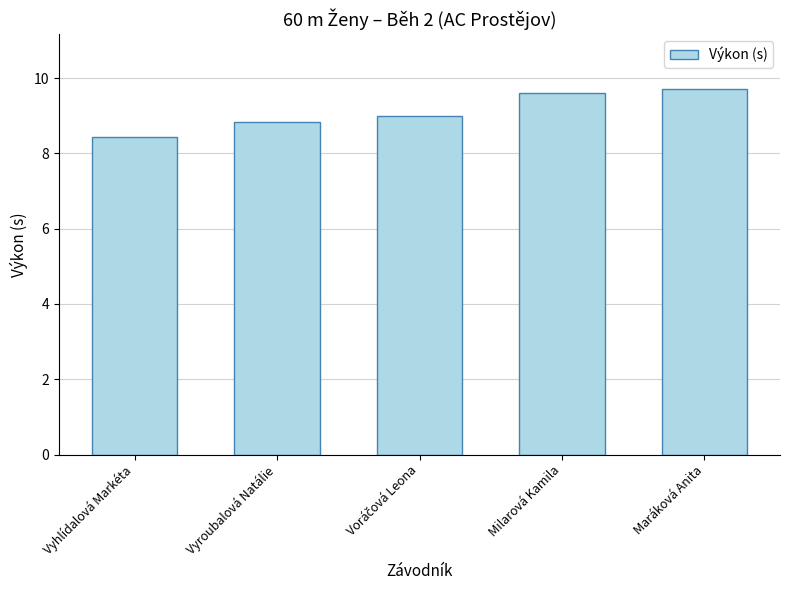

Between Vyroubalová Natálie and Vyhlídalová Markéta, which is larger?

Vyroubalová Natálie